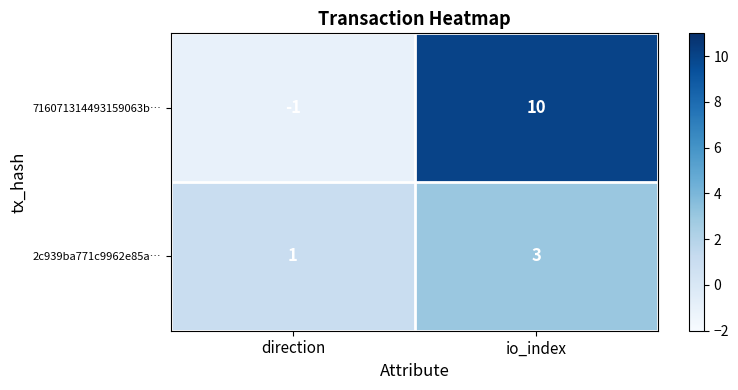

Where is 2c939ba771c9962e85a… nearest to the value 2?

direction